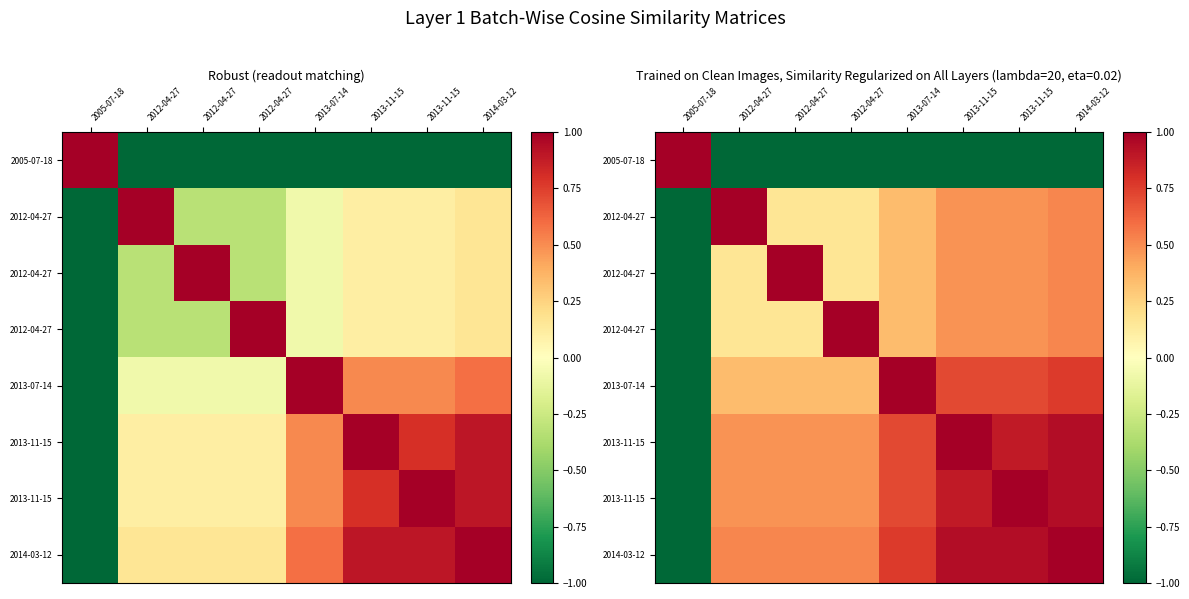

What is the smallest value displayed?

-1.0